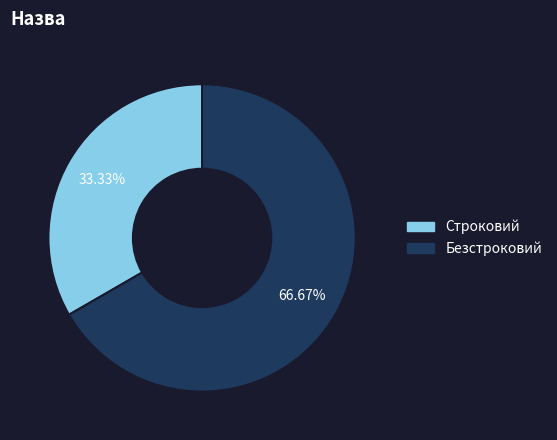

Between Строковий and Безстроковий, which is larger?

Безстроковий